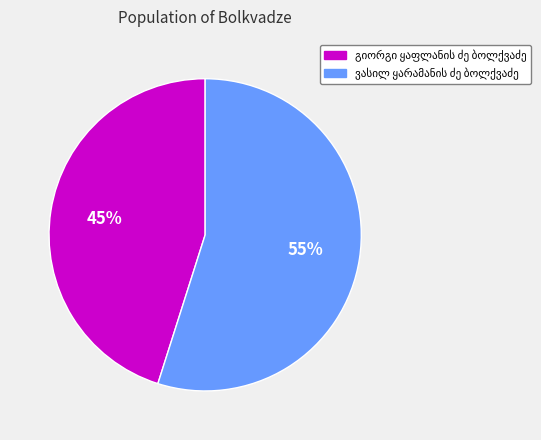

To the nearest percent, what is the average slice percentage?

50%